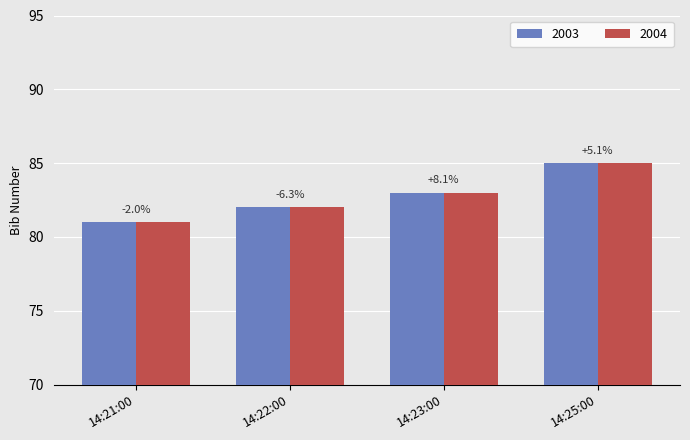

The value of 2003 at 14:21:00 is 81. True or false?

True